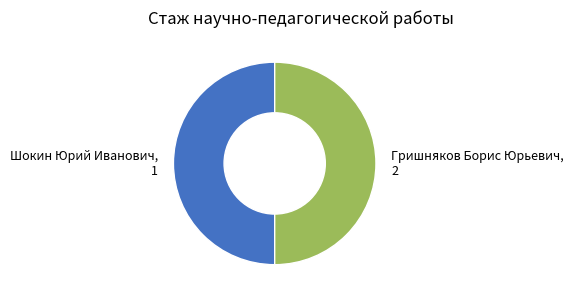

Is it true that Шокин Юрий Иванович is 50% of the pie?

True